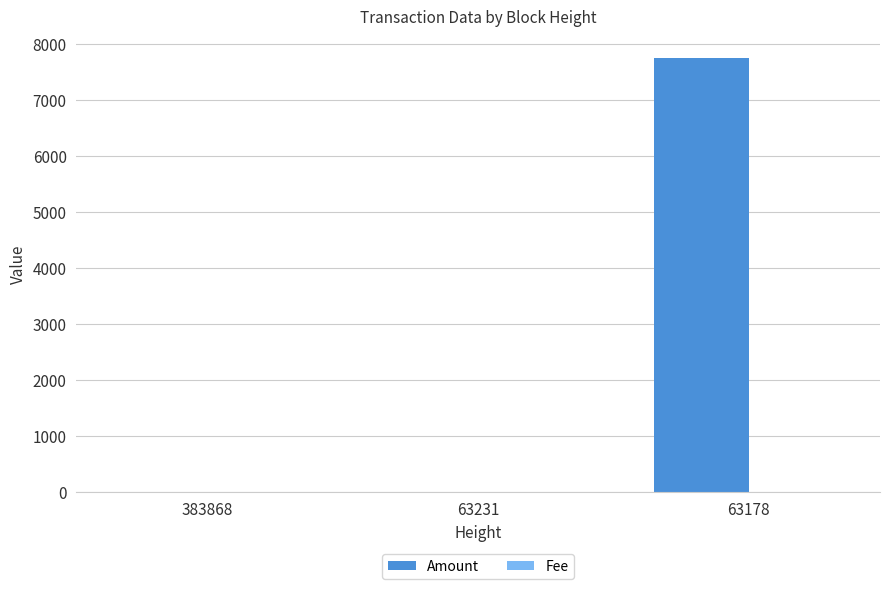

Which category has the highest value in the Amount series?

63178